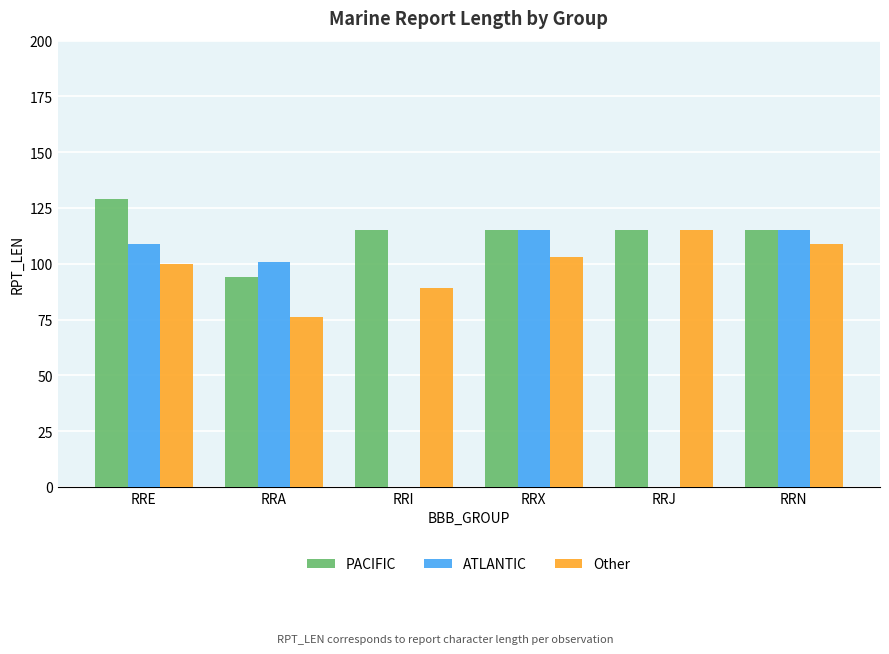

What is the sum of all ATLANTIC values?

440